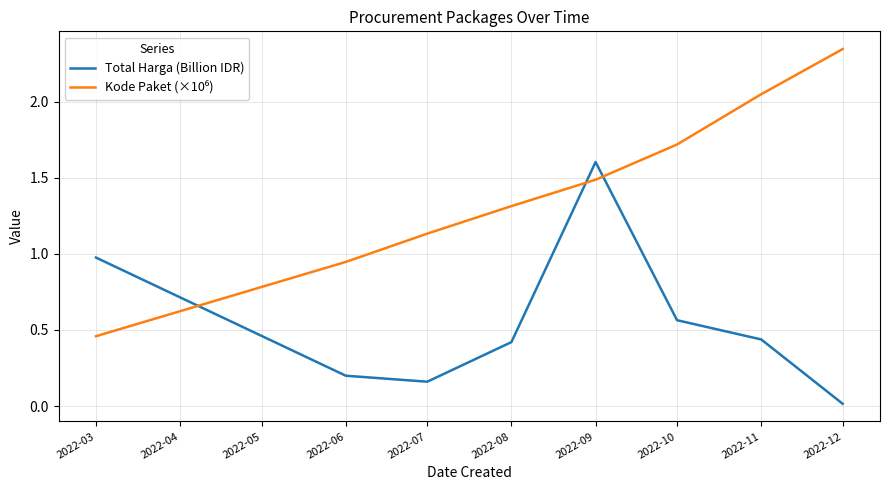

How many series are shown in this chart?

2